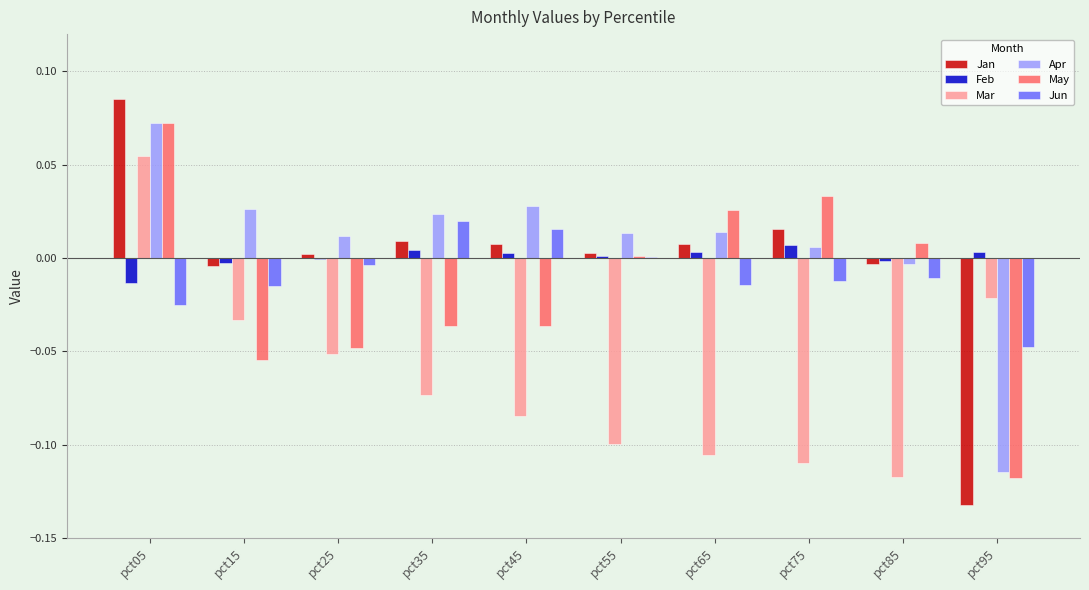

Count the number of categories in the chart.

10